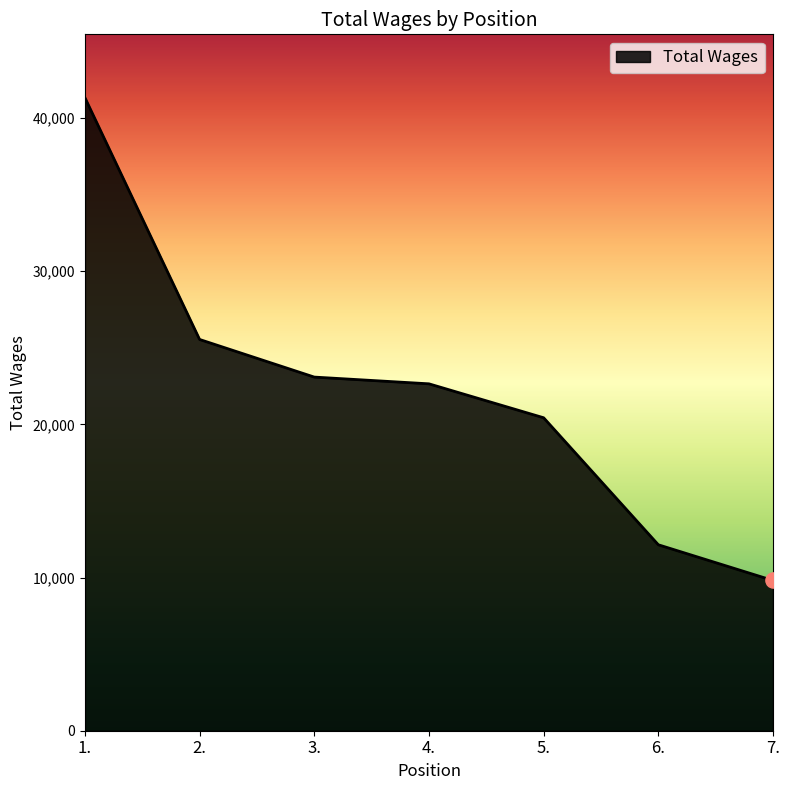

What is the change in value from 3. to 4.?

-440